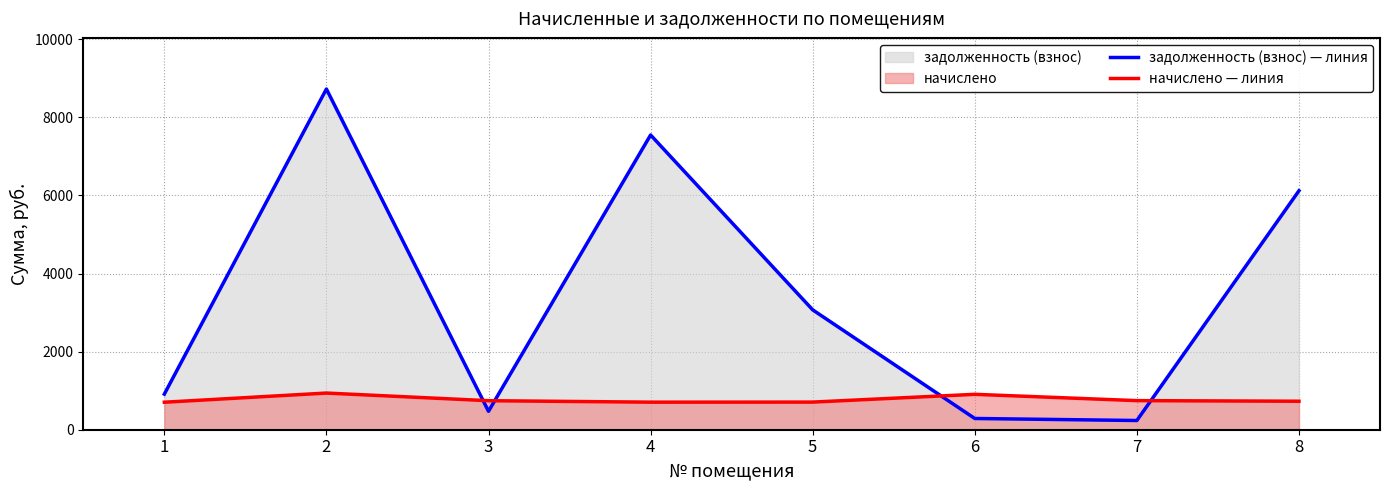

At which category is the sum across all series the highest?

2